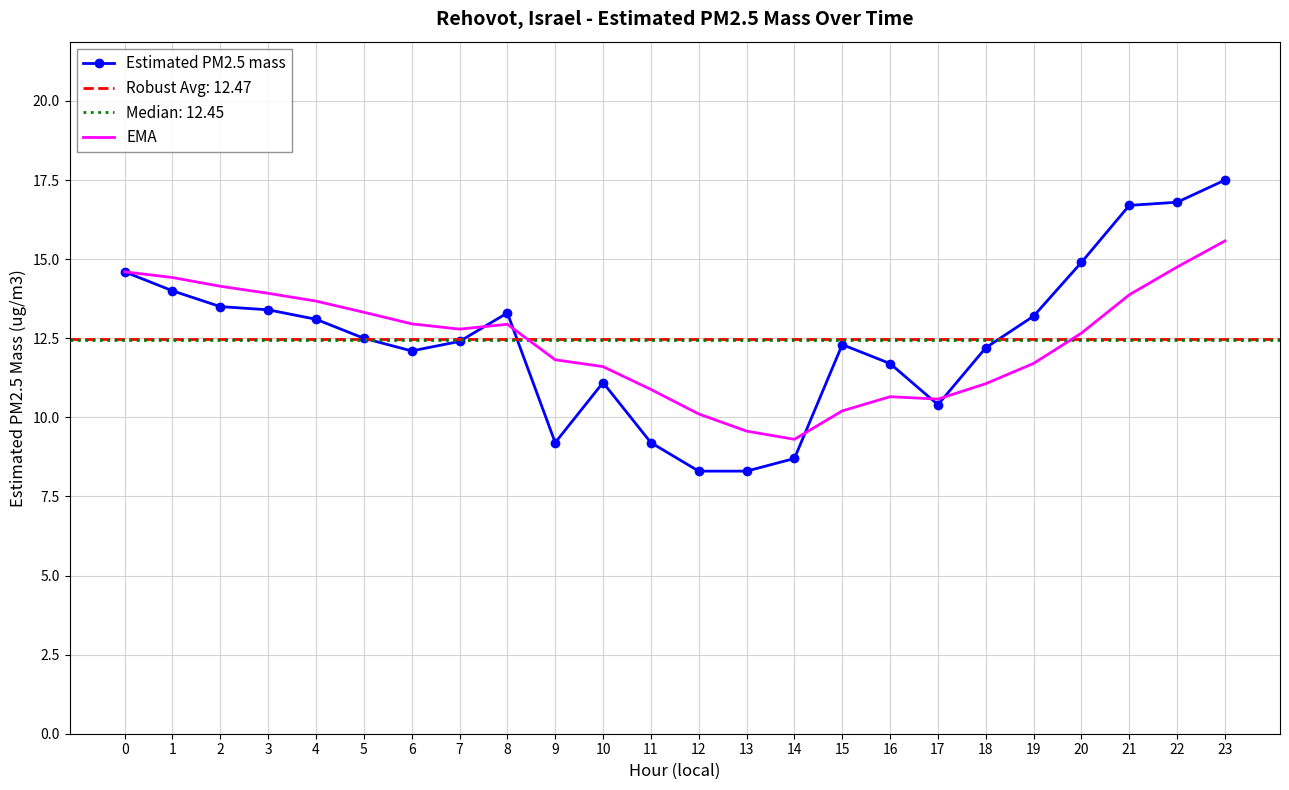

What is the minimum value shown in the chart?

8.3